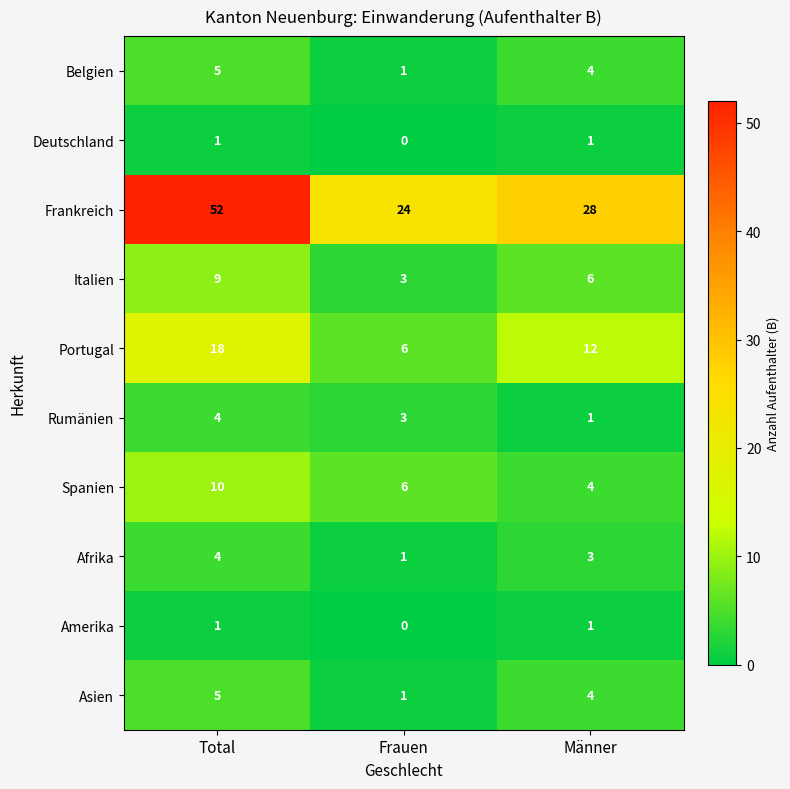

Where does the Afrika series first go above 3?

Total